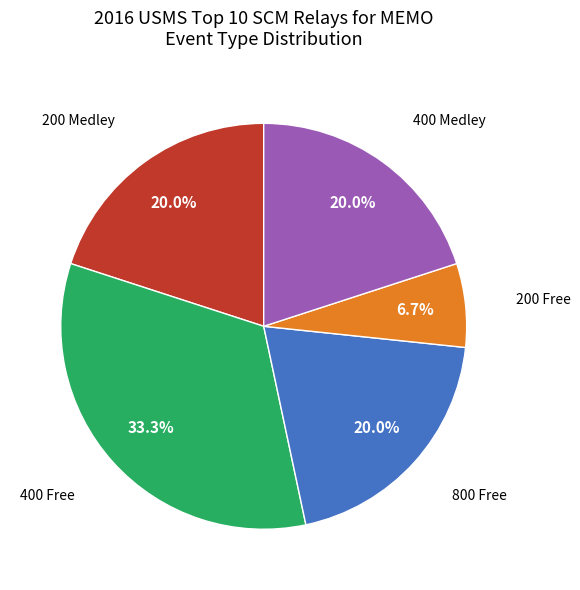

Is there any slice that represents more than half of the pie?

No